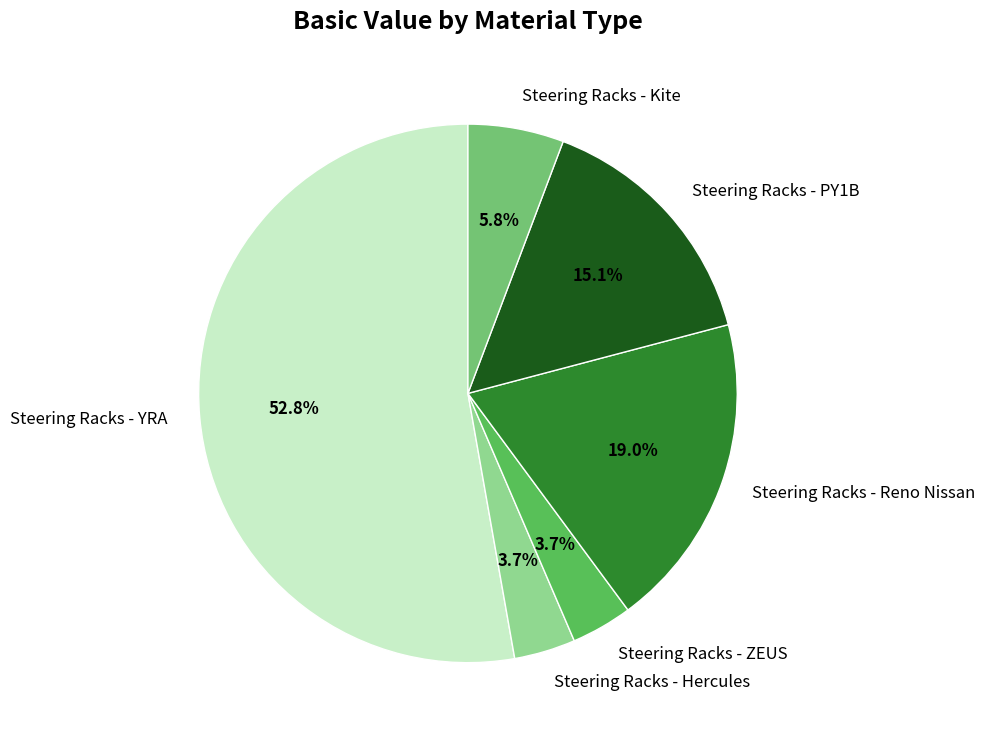

Approximately how many times larger is the value at Steering Racks - PY1B compared to Steering Racks - Hercules?

4.1